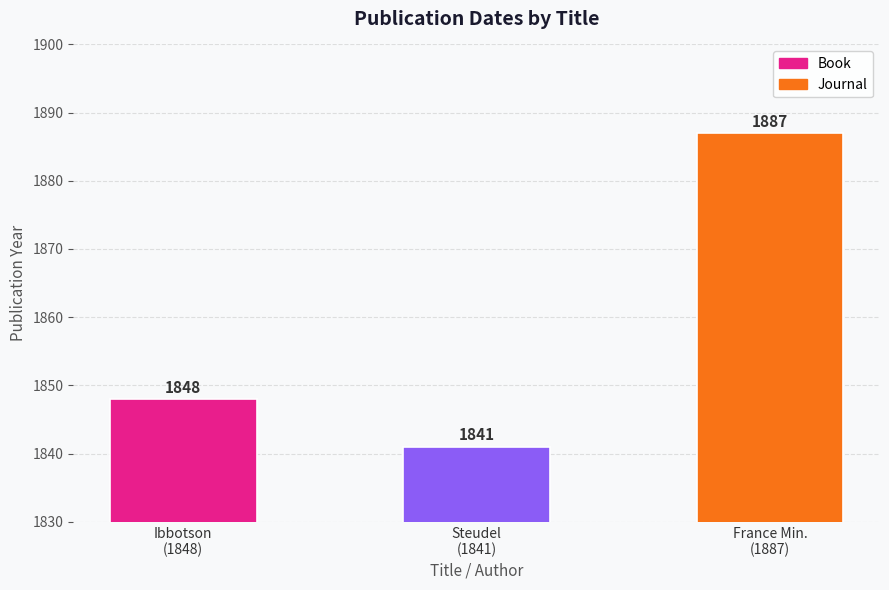

What is the change in value from Ibbotson
(1848) to Steudel
(1841)?

-7